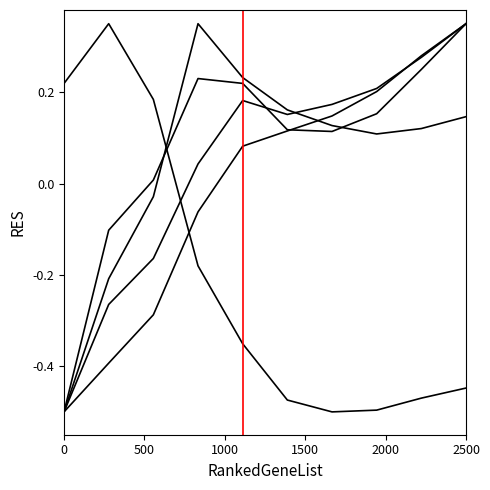

What is the smallest value displayed?

-0.5